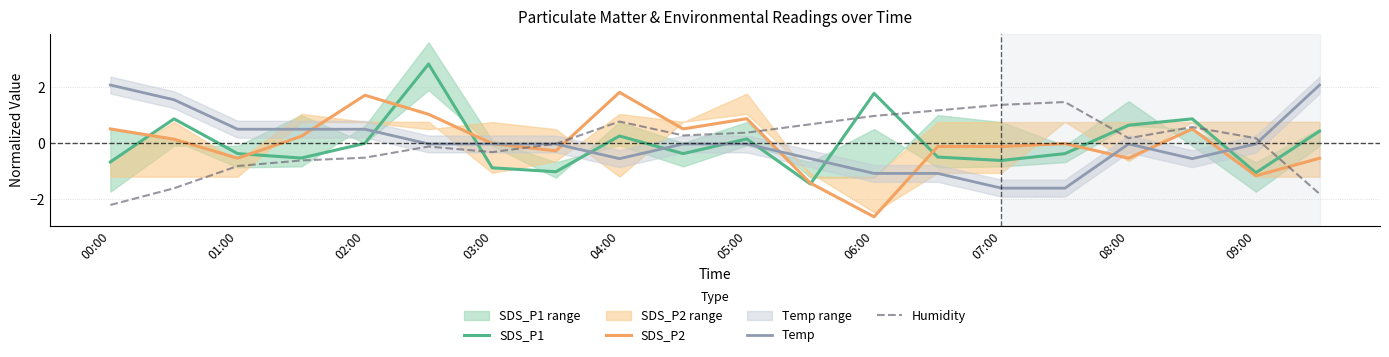

Reading left to right, list all the values displayed in this chart.

SDS_P1: -0.7	0.9	-0.4	-0.5	-0.0	2.8	-0.9	-1.0	0.3	-0.4	0.2	-1.4	1.8	-0.5	-0.6	-0.4	0.6	0.9	-1.0	0.4
SDS_P2: 0.5	0.1	-0.5	0.2	1.7	1.0	-0.0	-0.3	1.8	0.5	0.9	-1.4	-2.6	-0.1	-0.1	-0.0	-0.5	0.5	-1.2	-0.5
Temp: 2.1	1.5	0.5	0.5	0.5	-0.0	-0.0	-0.0	-0.5	-0.0	-0.0	-0.5	-1.1	-1.1	-1.6	-1.6	-0.0	-0.5	-0.0	2.1
Humidity: -2.2	-1.6	-0.8	-0.6	-0.5	-0.1	-0.3	-0.0	0.8	0.3	0.4	0.7	1.0	1.2	1.4	1.5	0.2	0.6	0.2	-1.8